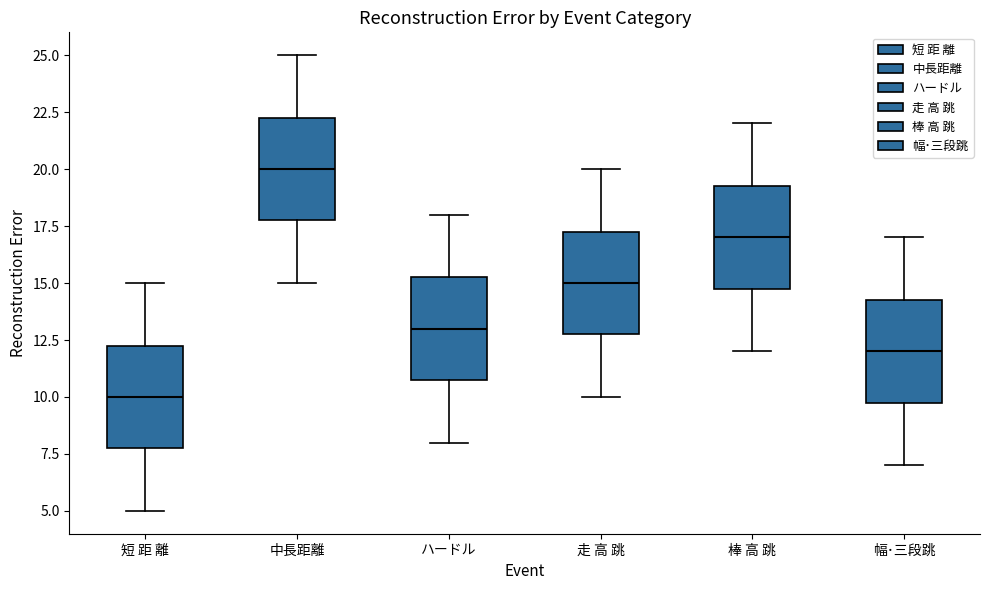

Reading left to right, transcribe this box plot: for each box, give where its median line is, the range the box spans, and where its two whiskers end, as read against the y-axis. The values are not printed on the chart, so give them approximately, as read against the axis.

短 距 離: median 10.0, box 8.0 to 12.5, whiskers 5.0 to 15.0
中長距離: median 20.0, box 18.0 to 22.5, whiskers 15.0 to 25.0
ハードル: median 13.0, box 11.0 to 15.5, whiskers 8.0 to 18.0
走 高 跳: median 15.0, box 13.0 to 17.5, whiskers 10.0 to 20.0
棒 高 跳: median 17.0, box 15.0 to 19.5, whiskers 12.0 to 22.0
幅･三段跳: median 12.0, box 10.0 to 14.5, whiskers 7.0 to 17.0